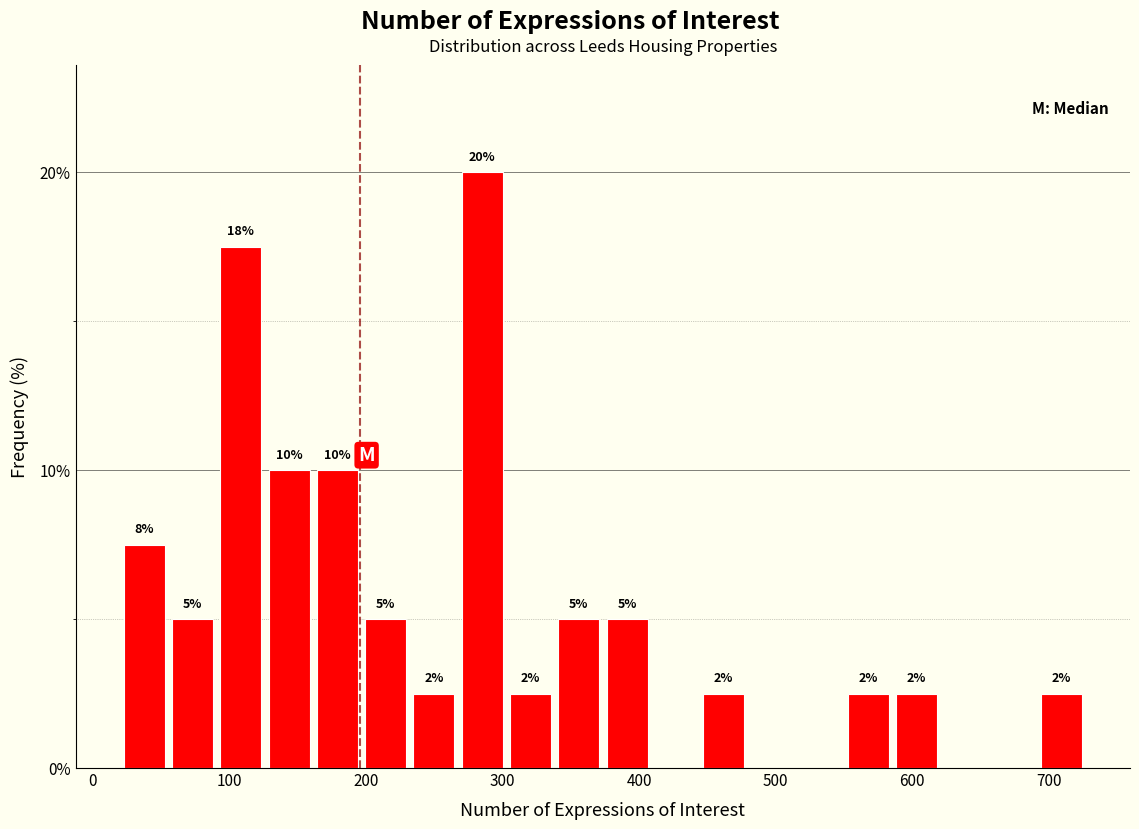

Read against the x-axis, roughly where is the centre of the tallest bar?

290